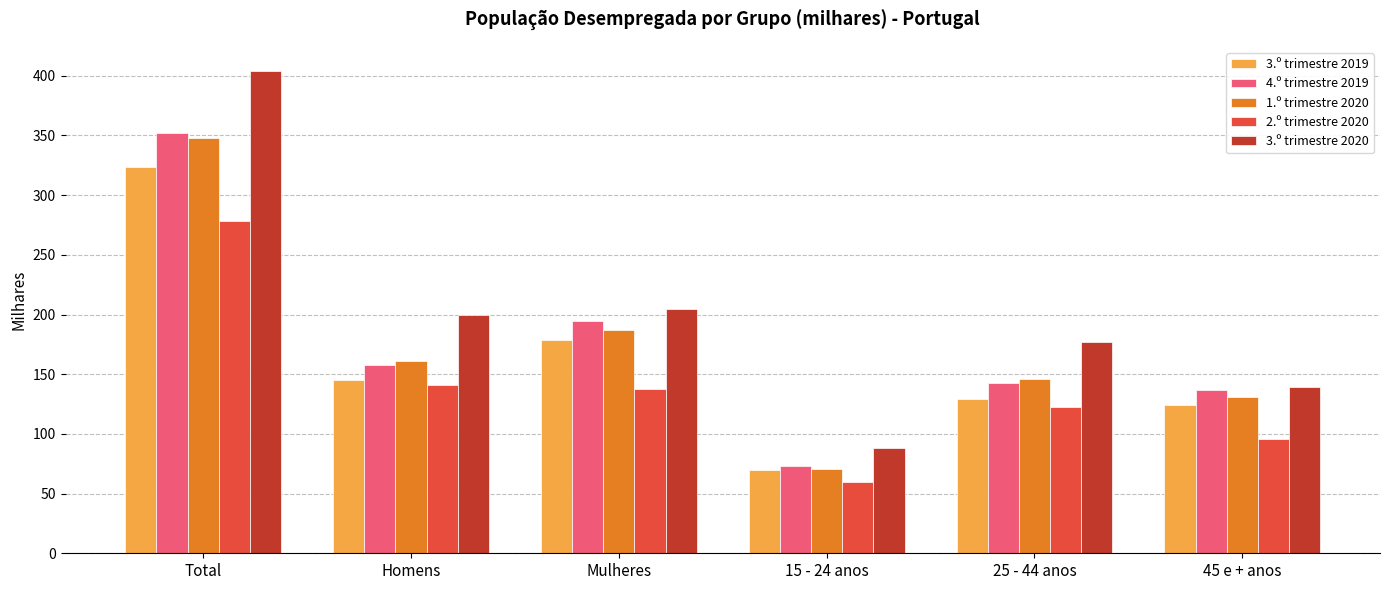

At which category does the chart reach its peak across all series?

Total